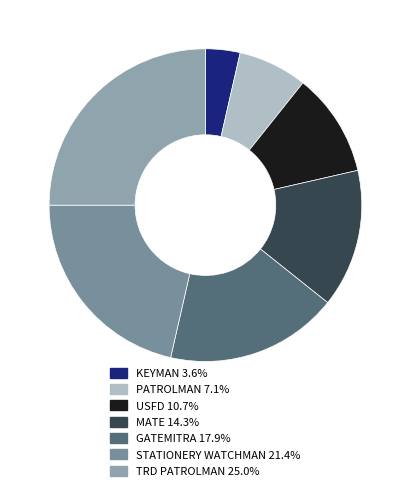

Count the number of slices in the pie.

7